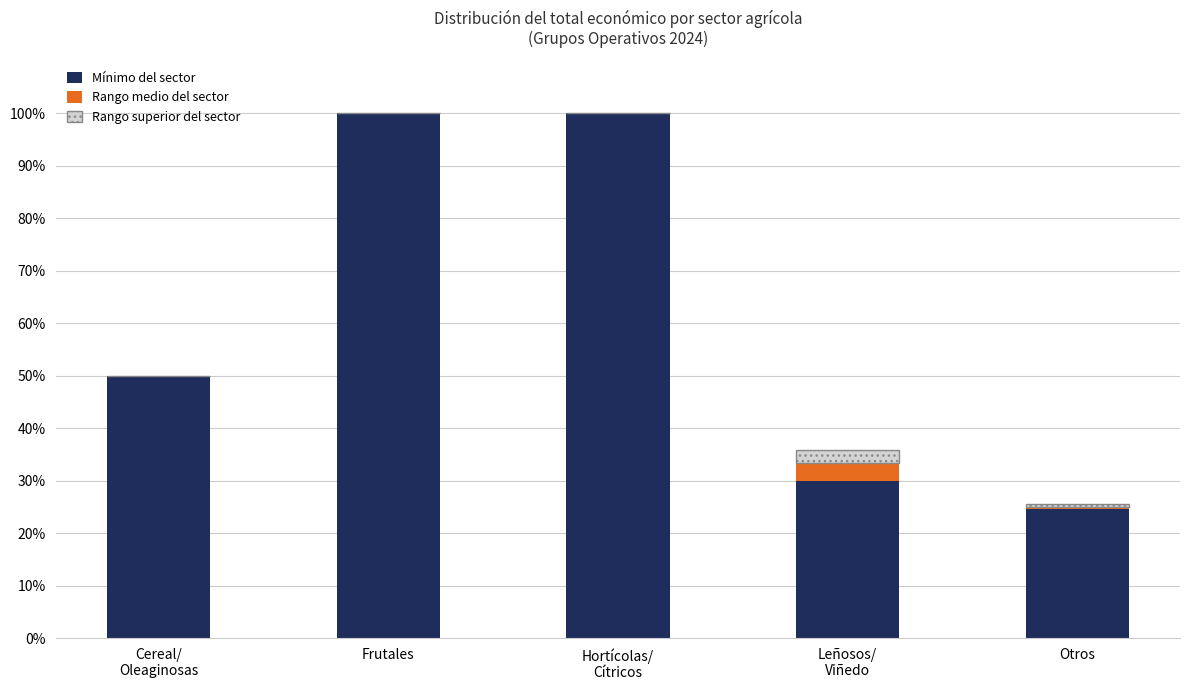

What is the total value across all series at Frutales?

100.0